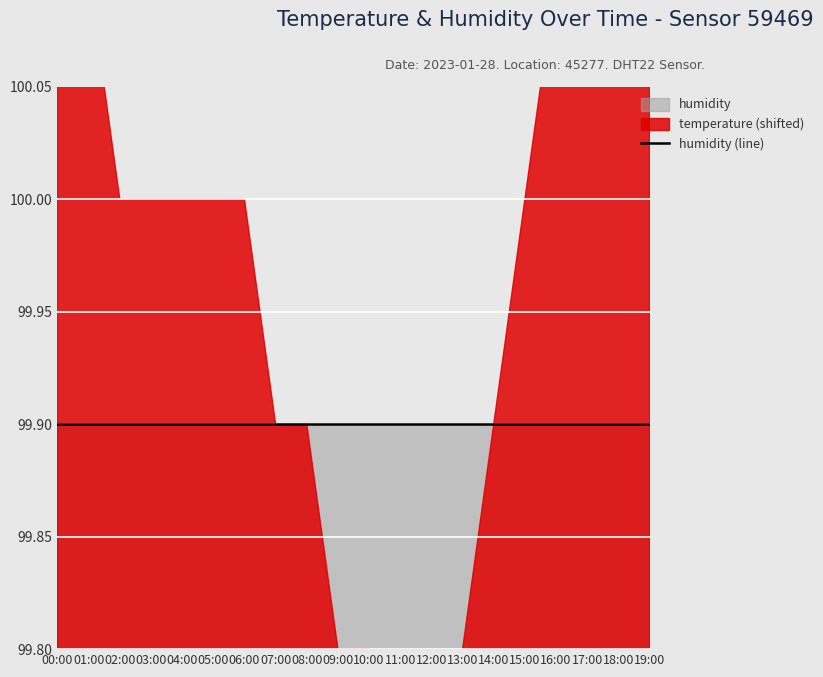

Reading left to right, extract all data points from this chart.

temperature: 00:00=-0.8	01:00=-0.9	02:00=-1.0	03:00=-1.0	04:00=-1.0	05:00=-1.0	06:00=-1.0	07:00=-1.1	08:00=-1.1	09:00=-1.2	10:00=-1.2	11:00=-1.3	12:00=-1.3	13:00=-1.2	14:00=-1.1	15:00=-1.0	16:00=-0.9	17:00=-0.8	18:00=-0.8	19:00=-0.8
humidity: 00:00=99.9	01:00=99.9	02:00=99.9	03:00=99.9	04:00=99.9	05:00=99.9	06:00=99.9	07:00=99.9	08:00=99.9	09:00=99.9	10:00=99.9	11:00=99.9	12:00=99.9	13:00=99.9	14:00=99.9	15:00=99.9	16:00=99.9	17:00=99.9	18:00=99.9	19:00=99.9